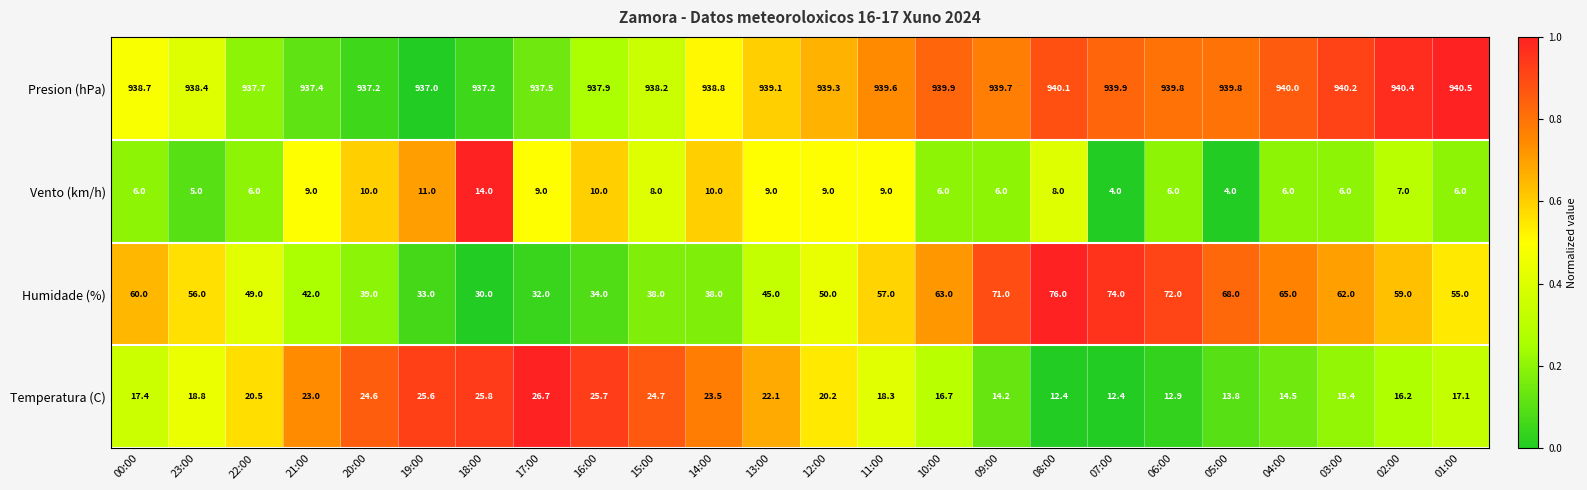

What is the difference between the second highest and minimum values in the Temperatura (C) series?

13.4